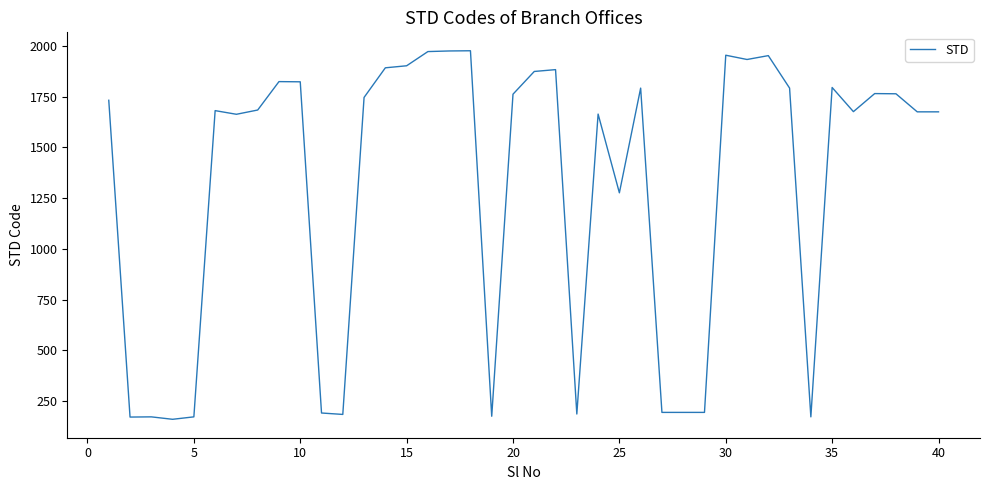

What is the difference between the maximum and minimum values?

1816